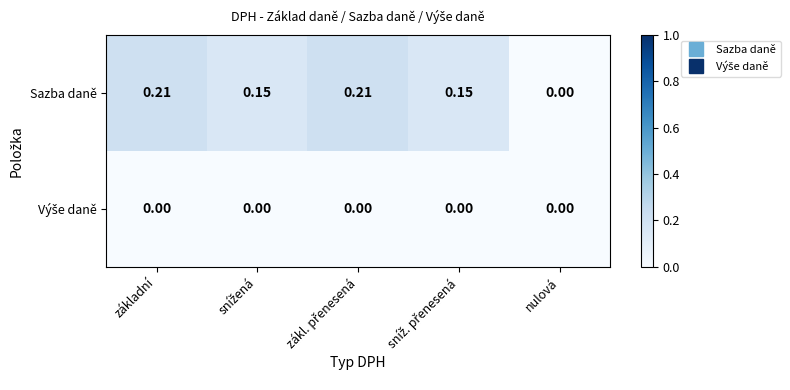

Which series has the widest spread of values?

Sazba daně